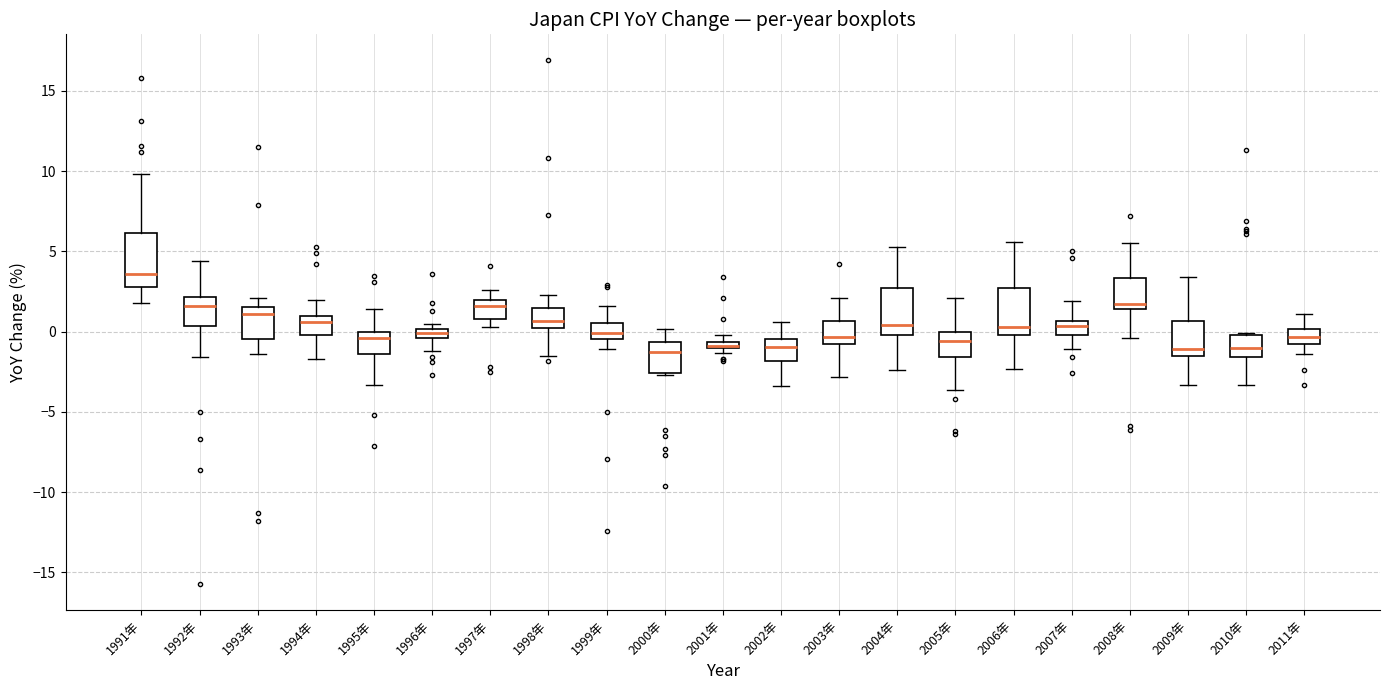

Where is the lower edge of the box for 2003年 on the y-axis? The values are not printed on the chart, so give them approximately, as read against the axis.

-1.0